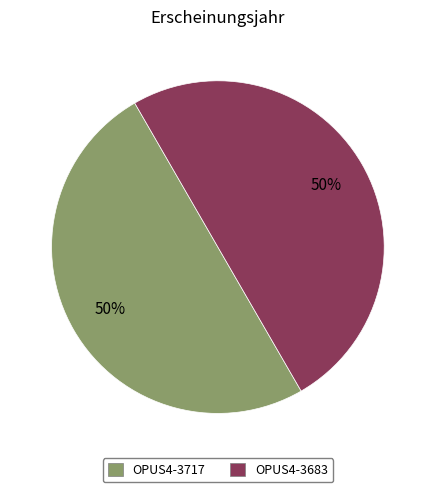

What percentage is the OPUS4-3717 slice, to the nearest percent?

50%